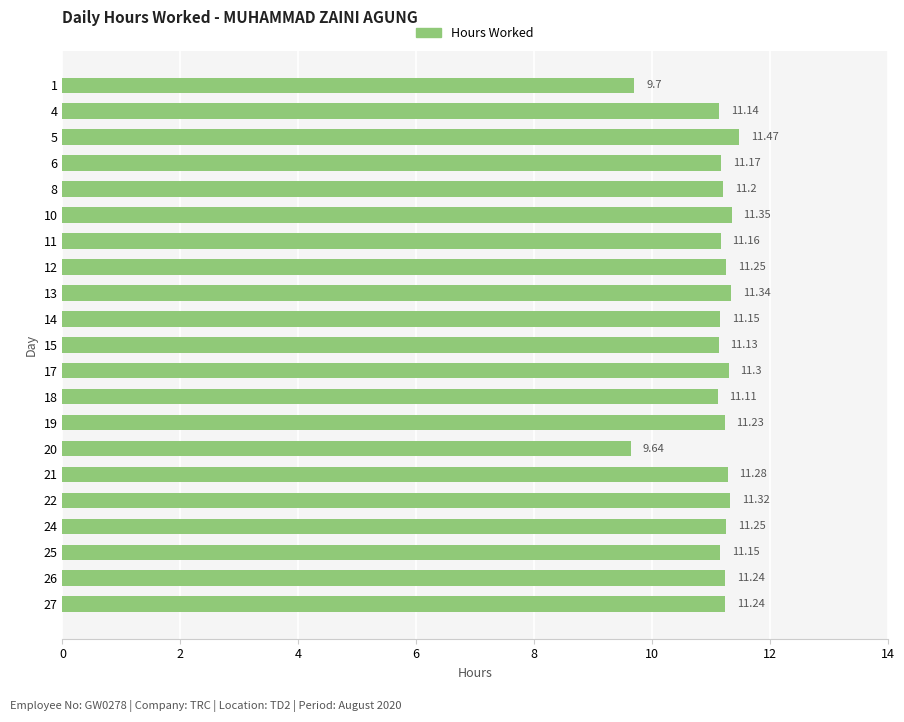

Does the chart contain any negative values?

No